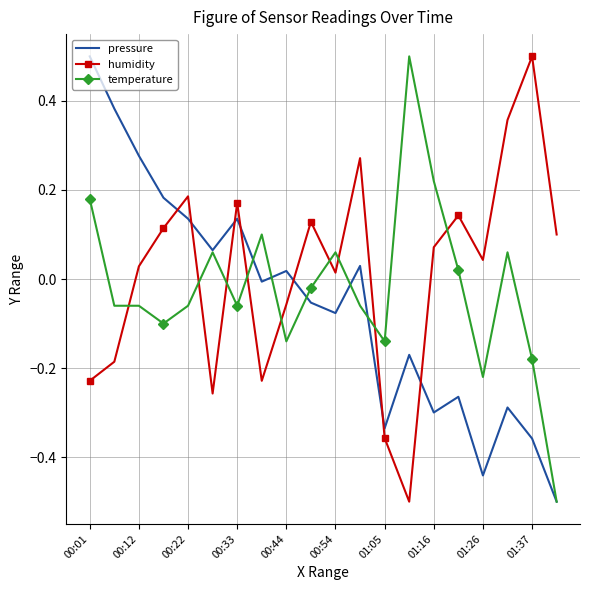

What is the maximum value for pressure?

0.5